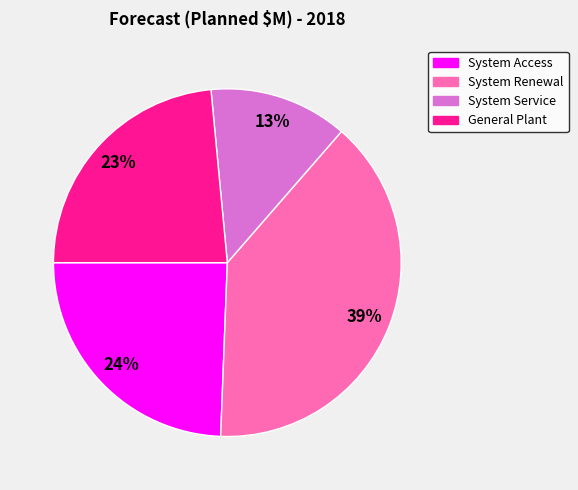

The System Service slice represents 13% of the pie. True or false?

True